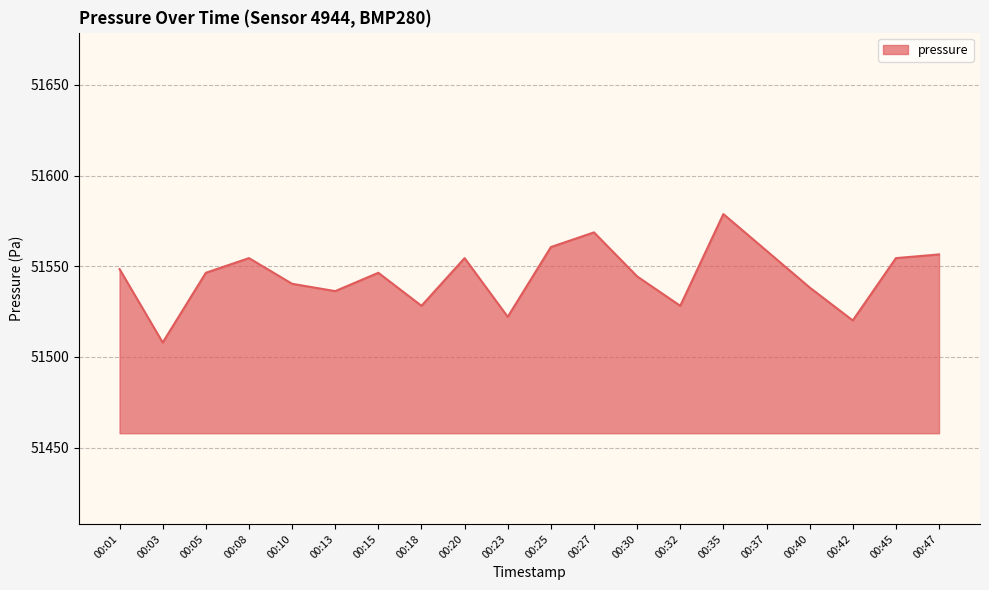

Is it true that the value at 00:13 is 51536.3?

True